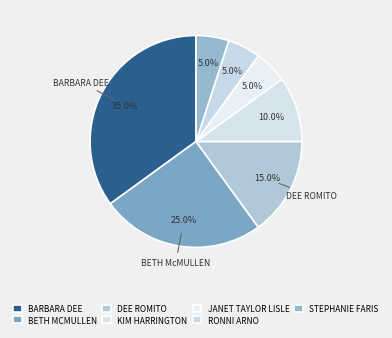

How many segments does this pie chart have?

7